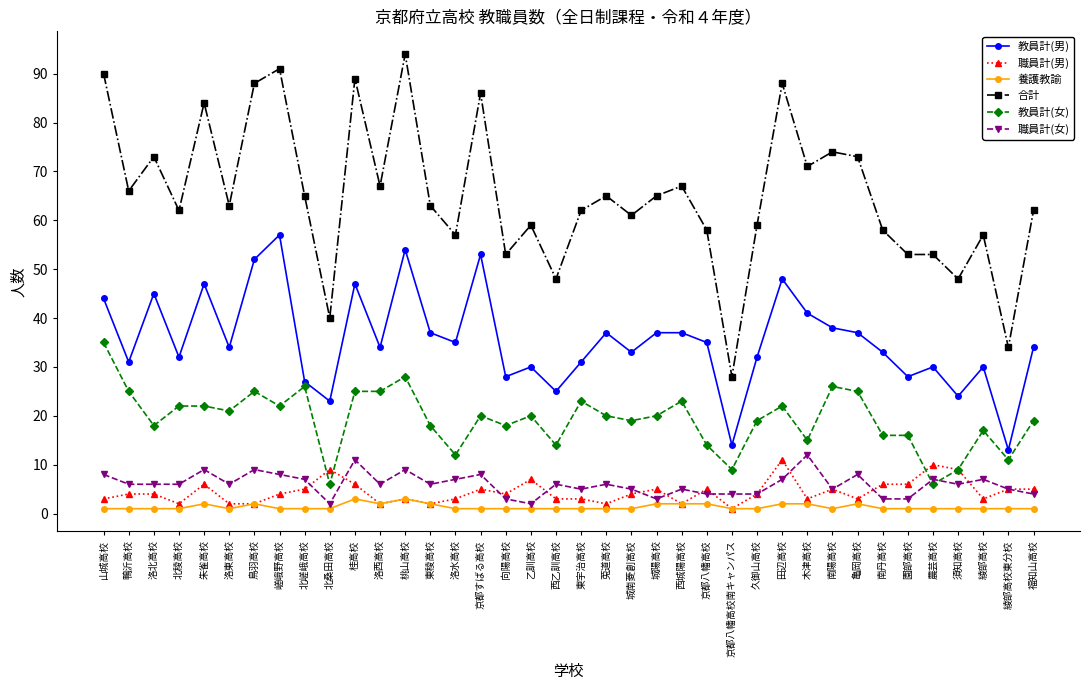

At which label does 職員計(男) reach its peak?

田辺高校